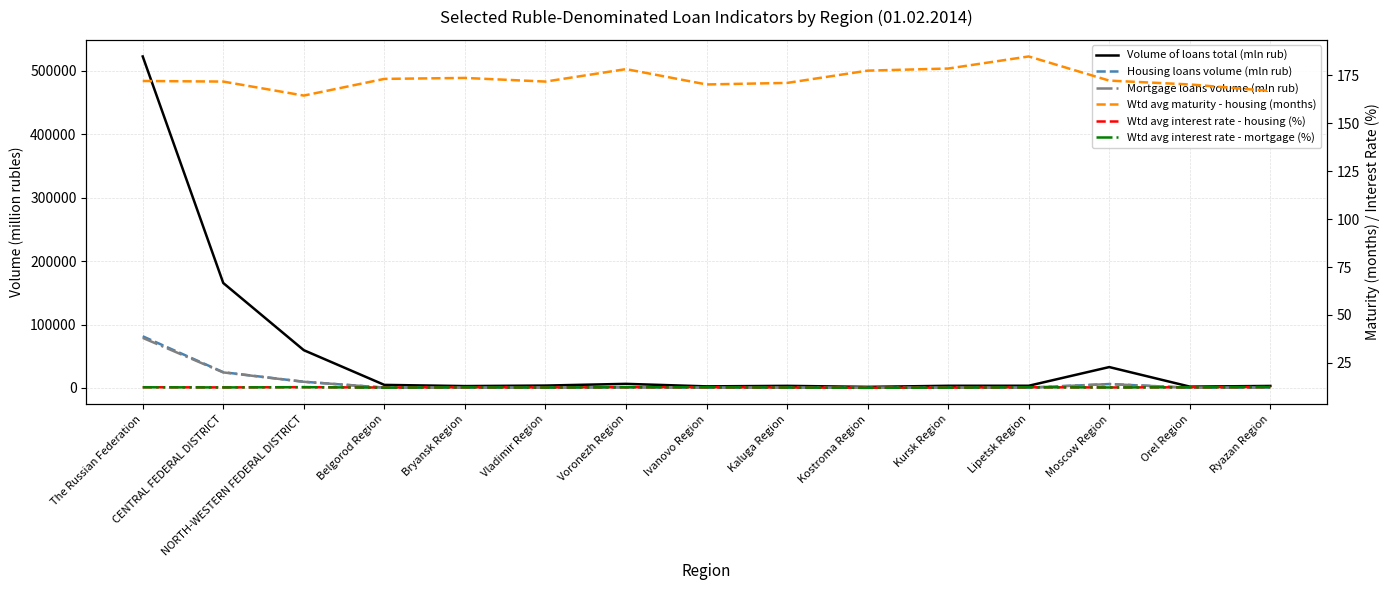

Reading left to right, what are all the values shown in this chart?

Volume of loans total (mln rub): 522592.0	165440.0	59551.0	4850.0	2982.0	3785.0	6481.0	2527.0	3327.0	1739.0	3437.0	3483.0	32946.0	2119.0	3189.0
Housing loans volume (mln rub): 81445.0	24860.0	9808.0	563.0	532.0	587.0	1100.0	454.0	629.0	284.0	553.0	489.0	6180.0	337.0	702.0
Mortgage loans volume (mln rub): 79003.0	24527.0	9732.0	534.0	527.0	573.0	1092.0	450.0	626.0	282.0	549.0	487.0	6134.0	330.0	694.0
Wtd avg maturity - housing (months): 172.0	171.7	164.4	173.1	173.6	171.7	178.2	170.2	171.0	177.4	178.5	184.8	172.2	170.2	166.8
Wtd avg interest rate - housing (%): 12.3	12.2	12.3	12.1	12.3	12.2	12.3	12.3	12.2	12.0	12.1	12.3	12.2	12.3	12.4
Wtd avg interest rate - mortgage (%): 12.3	12.2	12.3	12.1	12.2	12.1	12.3	12.3	12.1	12.0	12.1	12.3	12.2	12.3	12.4